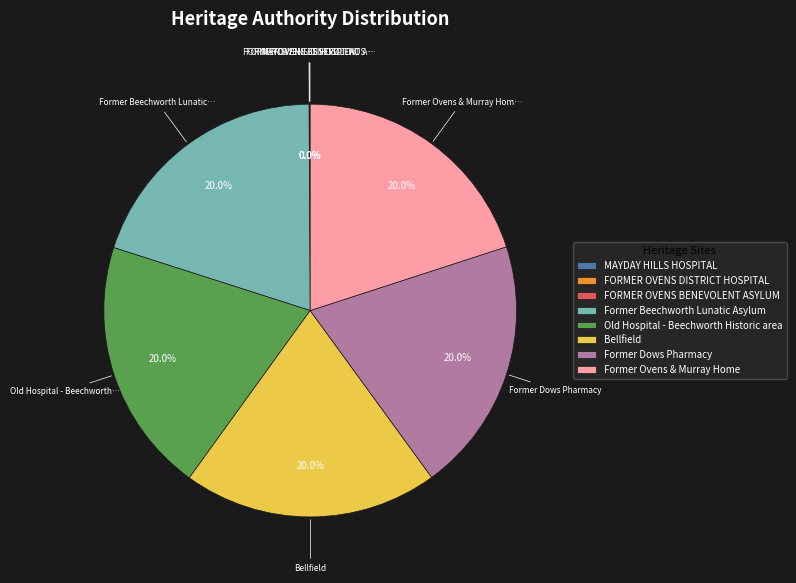

What percentage is NOT represented by Bellfield?

80.0%